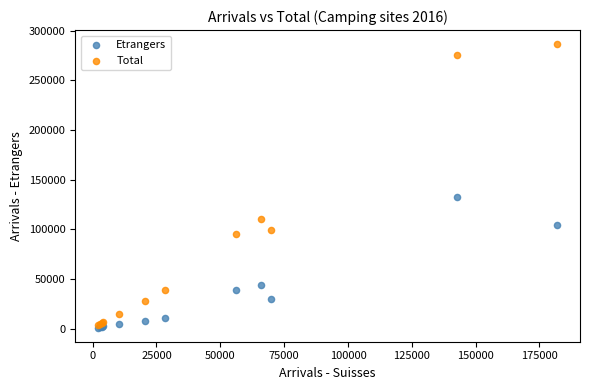

Across all series, what Y value is closest to 143594?

132321